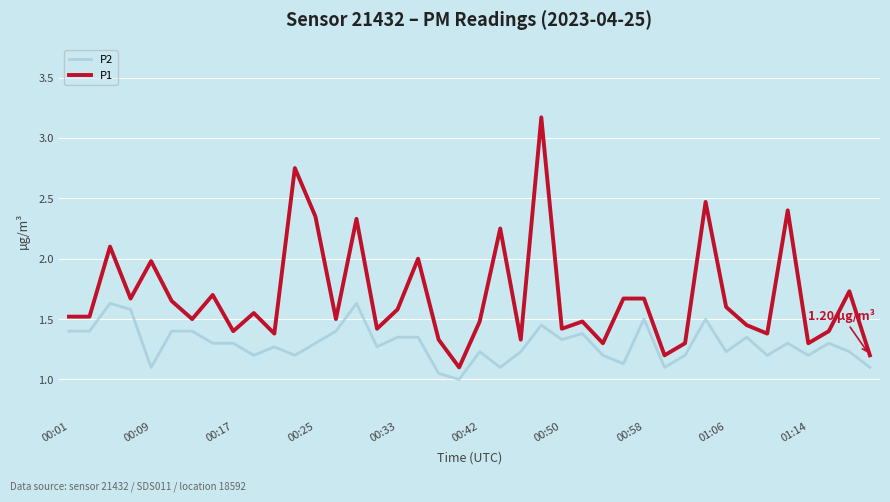

What are all the series names shown in the legend?

P2, P1